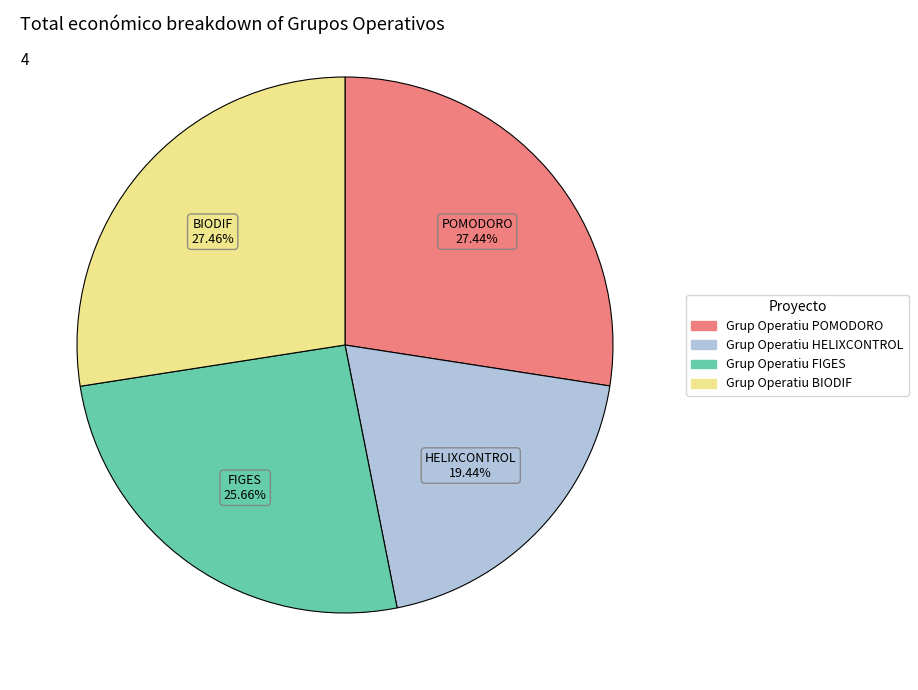

Combined, do Grup Operatiu POMODORO and Grup Operatiu HELIXCONTROL account for over 50%?

No